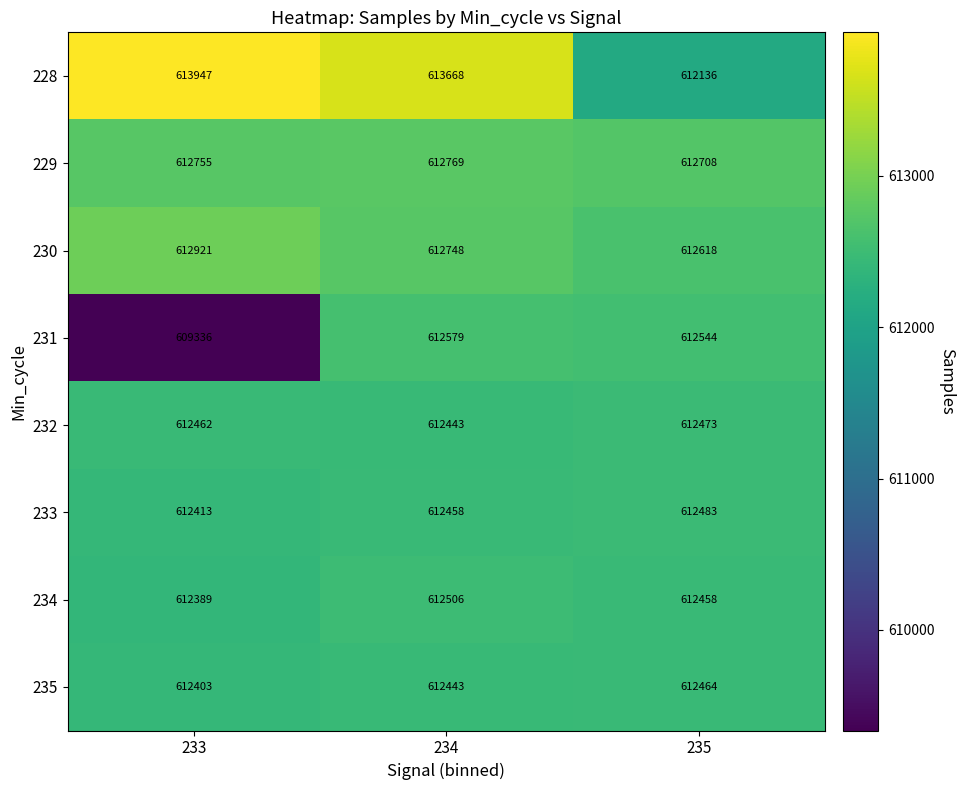

What is the sum of the 231 values at 233 and 235?

1221880